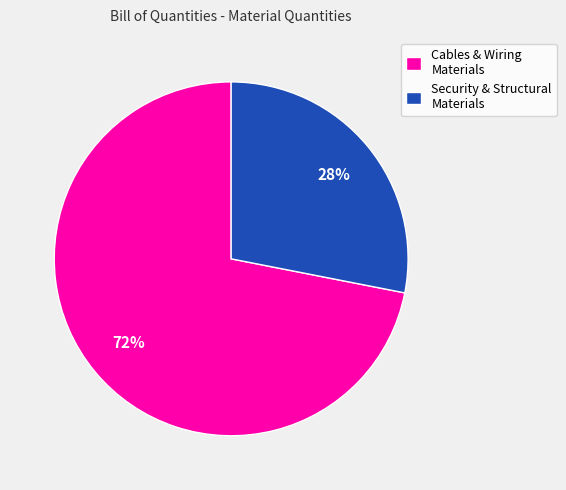

The Security & Structural Materials slice represents 35% of the pie. True or false?

False